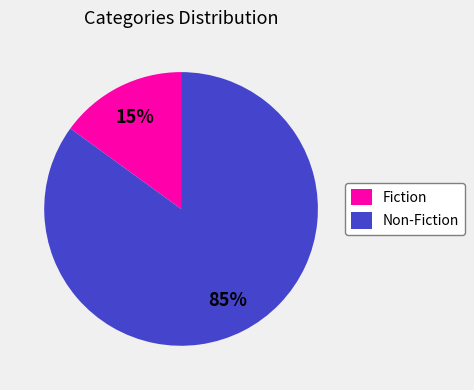

What percentage is the Non-Fiction slice, to the nearest percent?

85%